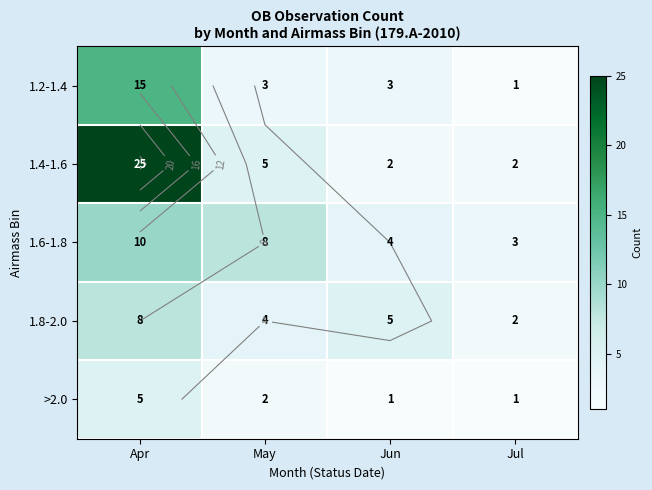

What is the maximum value shown in the chart?

25